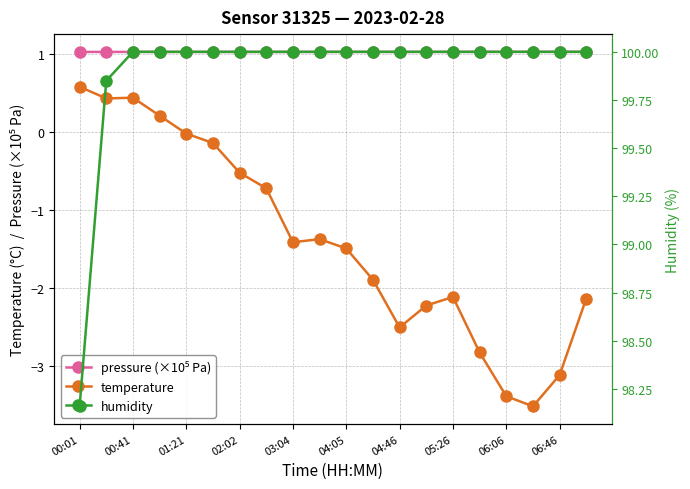

How many distinct data groups are displayed?

3